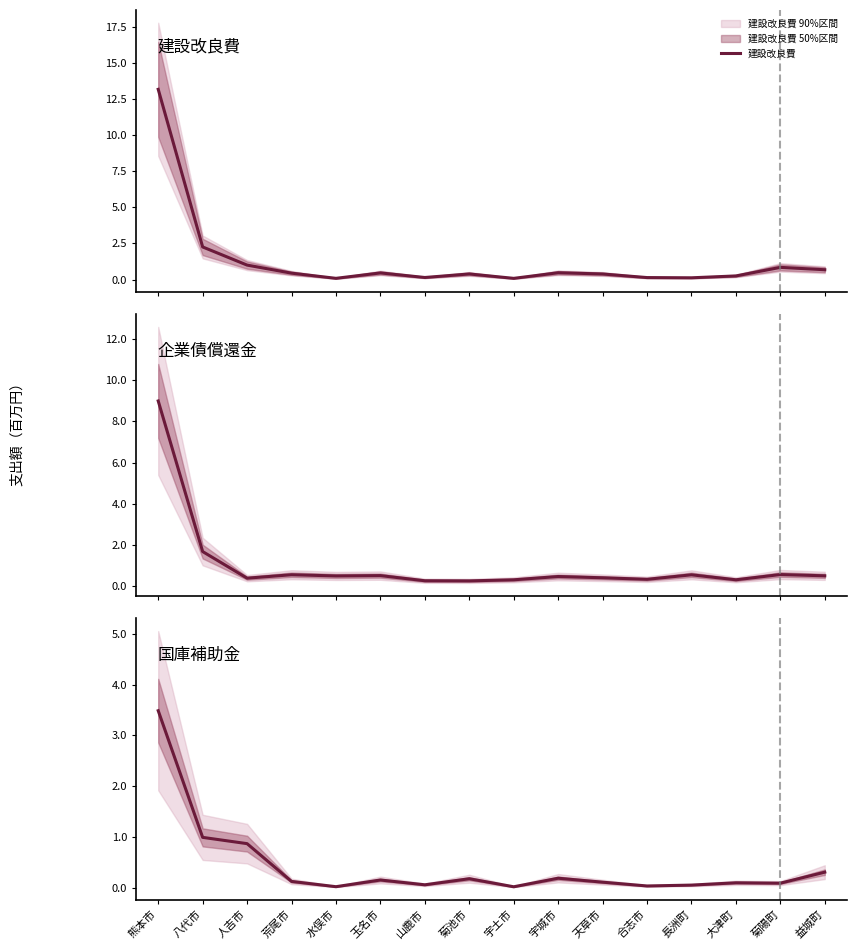

The value of 国庫補助金 at 人吉市 is 0.2. True or false?

False